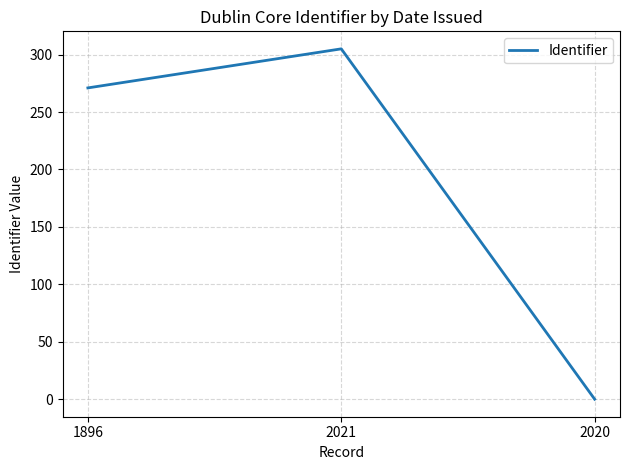

What is the difference between the maximum and minimum values?

305